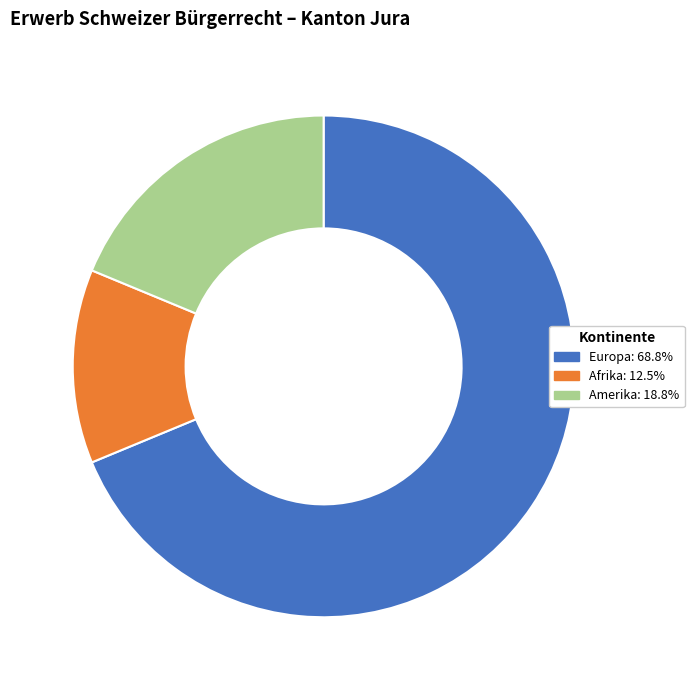

Does any single category account for the majority?

Yes